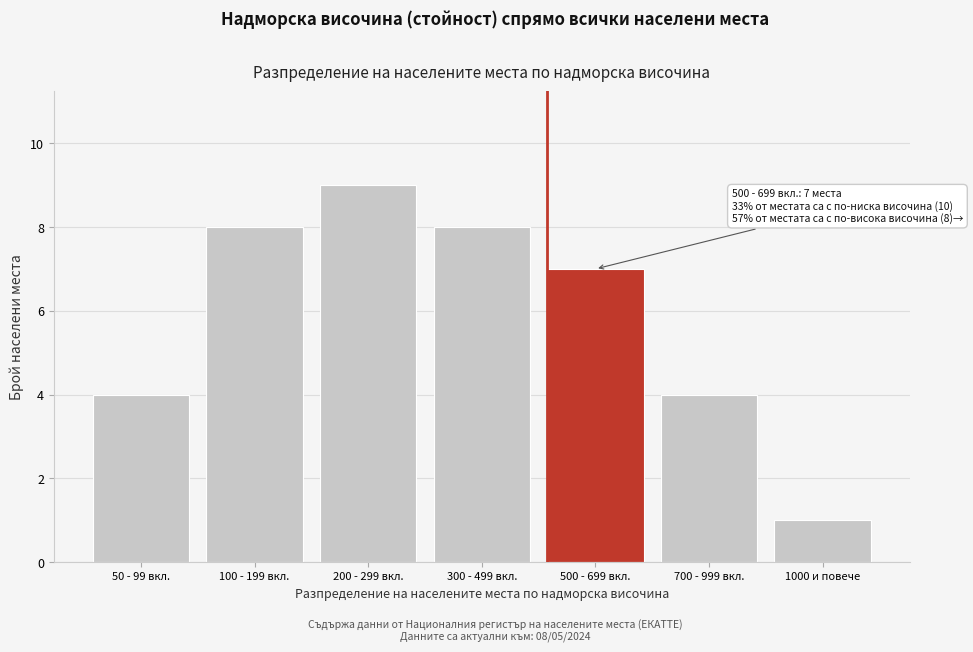

Reading right to left, what are all the values shown in this chart?

1	4	7	8	9	8	4